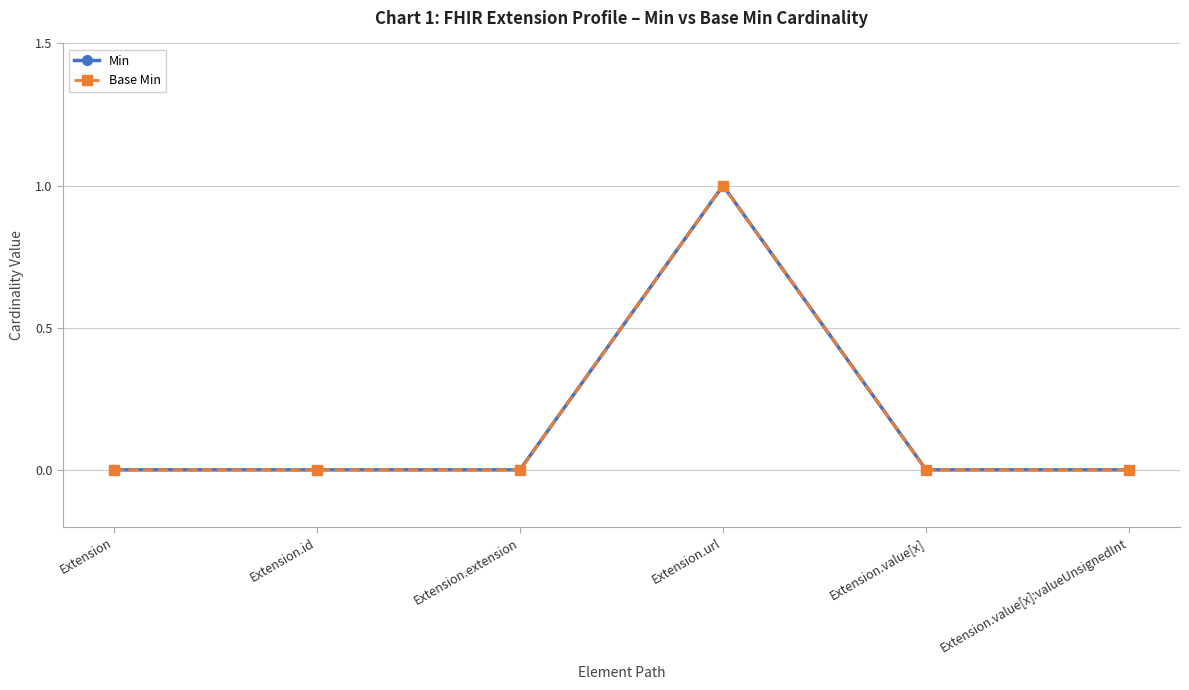

Is this an area chart (filled region under the line)?

No